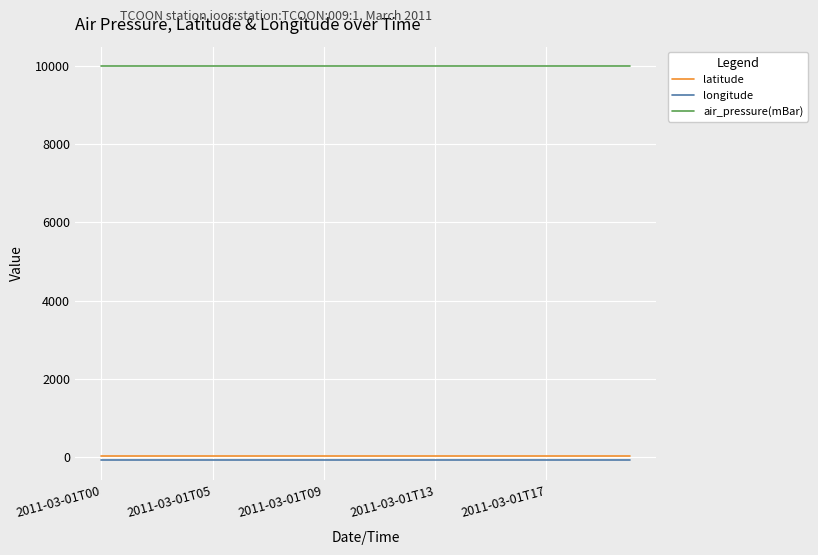

Which series has the largest total across all categories?

air_pressure(mBar)